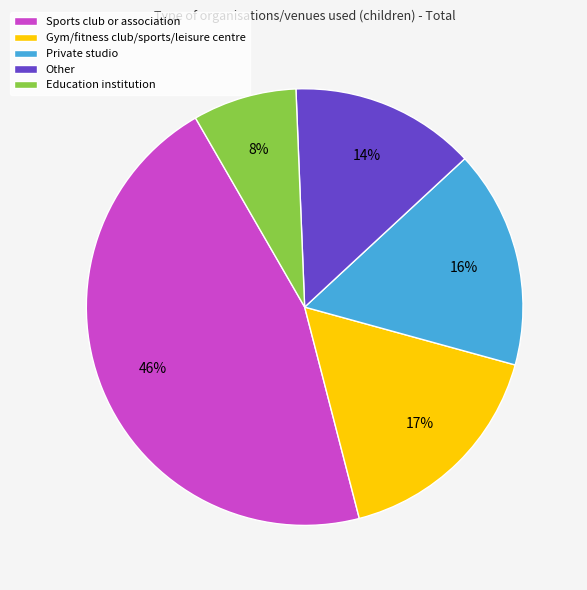

Does Education institution represent more than half of the total?

No